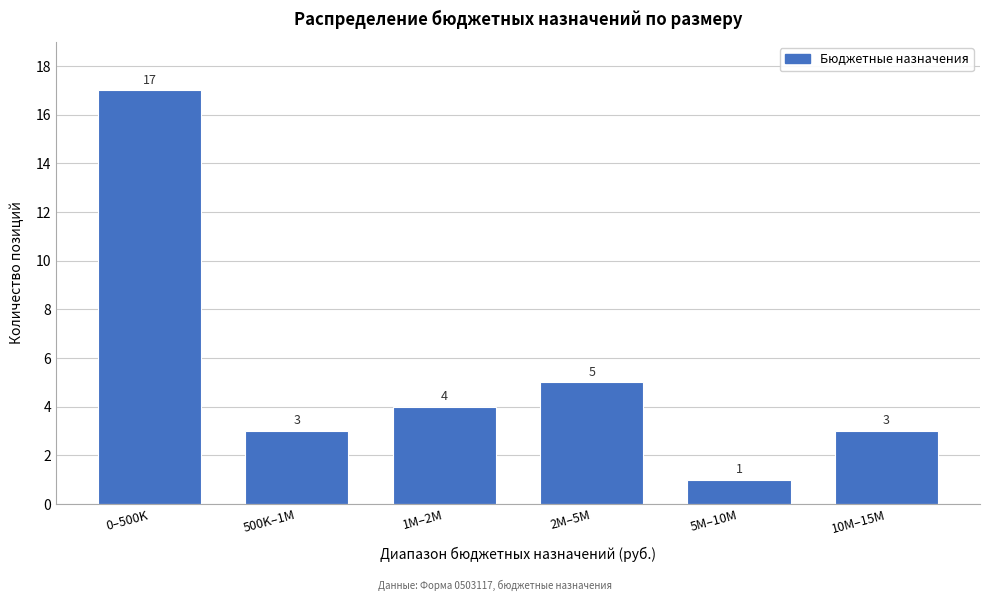

Reading left to right, extract all data points from this chart.

0–500K=17	500K–1M=3	1M–2M=4	2M–5M=5	5M–10M=1	10M–15M=3